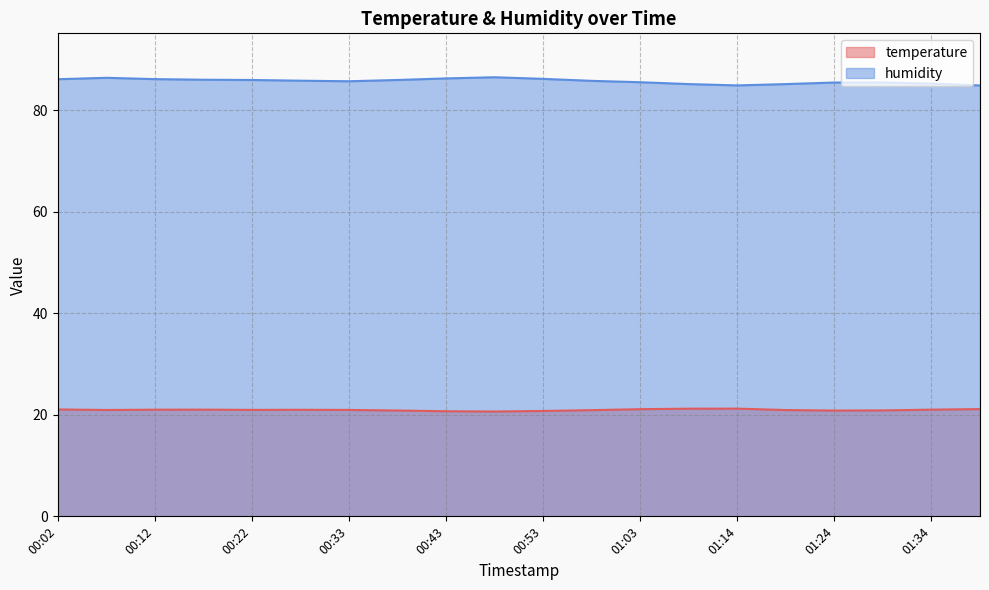

True or false: temperature and humidity cross at least once.

False